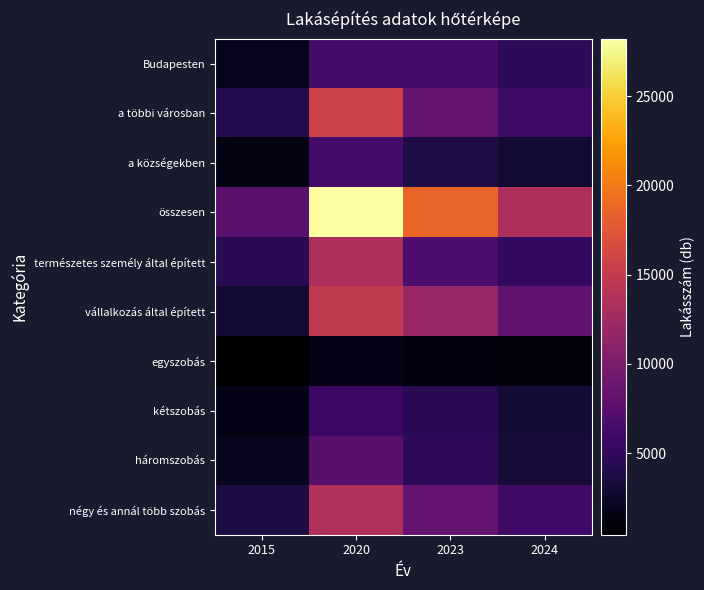

Which series has the largest total across all categories?

összesen